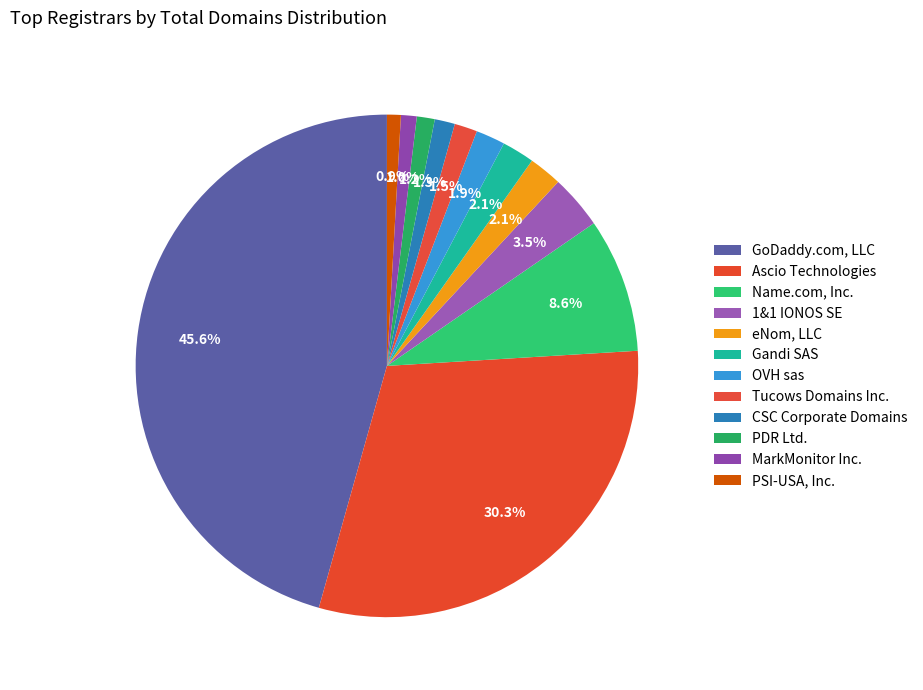

How many slices are in this pie chart?

12